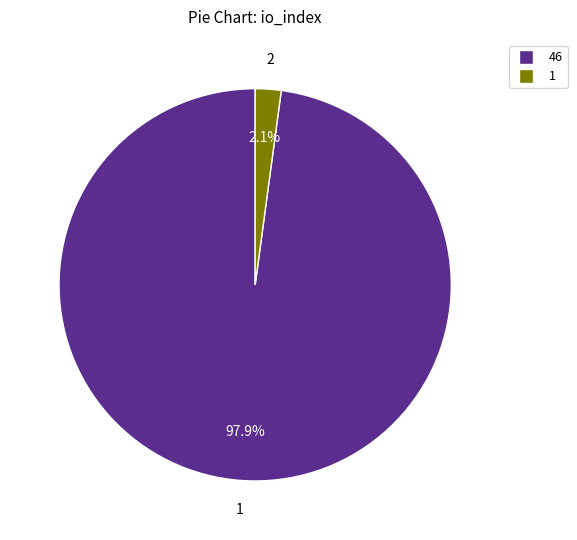

What is the majority slice?

1